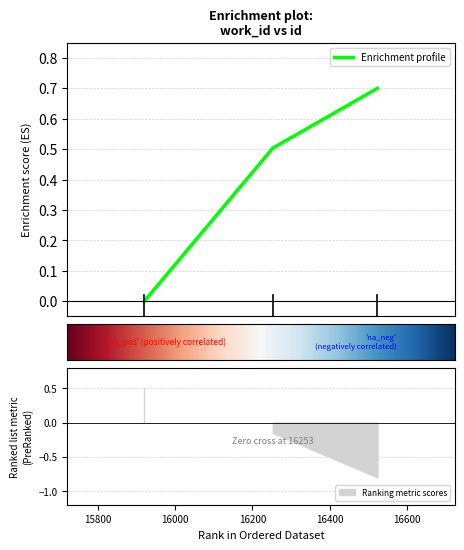

Does the chart have visible grid lines?

Yes